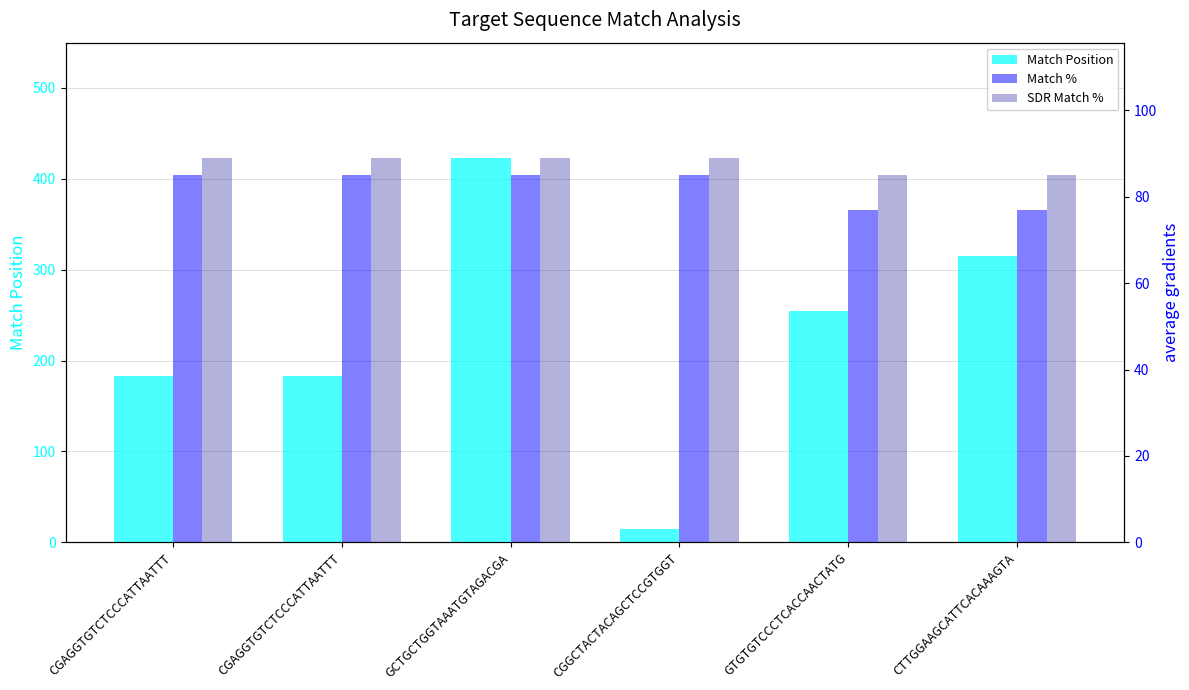

How many Match Position values are between 183 and 315?

4